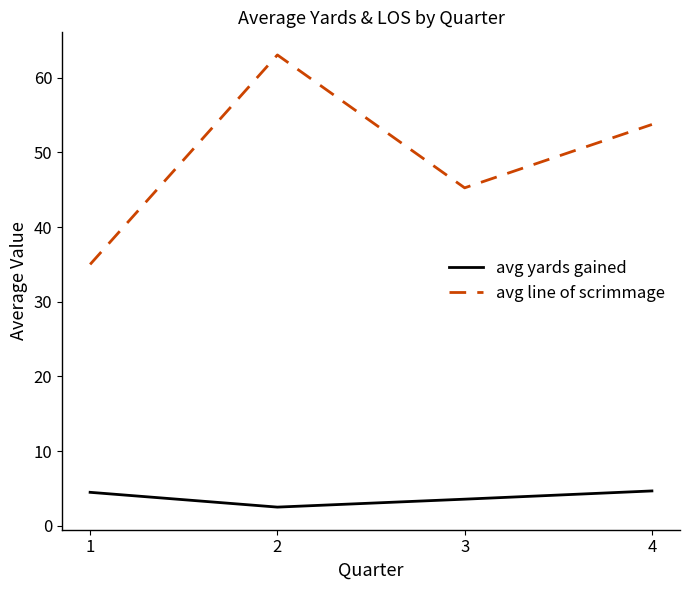

Rank the categories by avg line of scrimmage value from highest to lowest.

2, 4, 3, 1